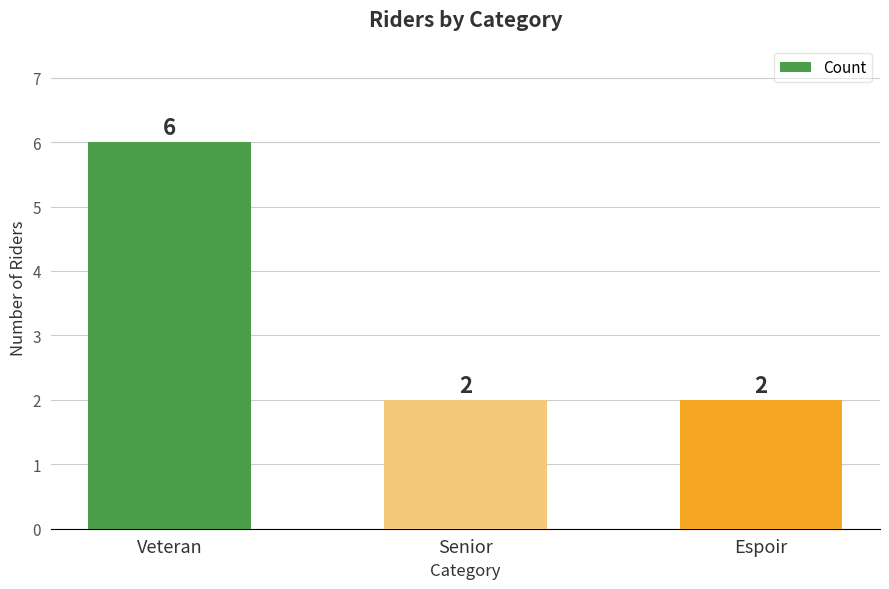

What is the change in value from Veteran to Espoir?

-4